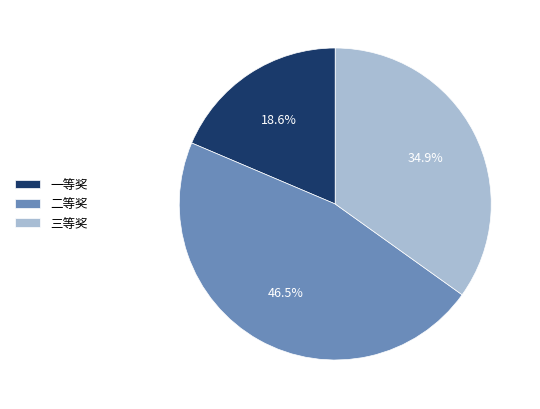

Combined, do 二等奖 and 三等奖 account for over 50%?

Yes